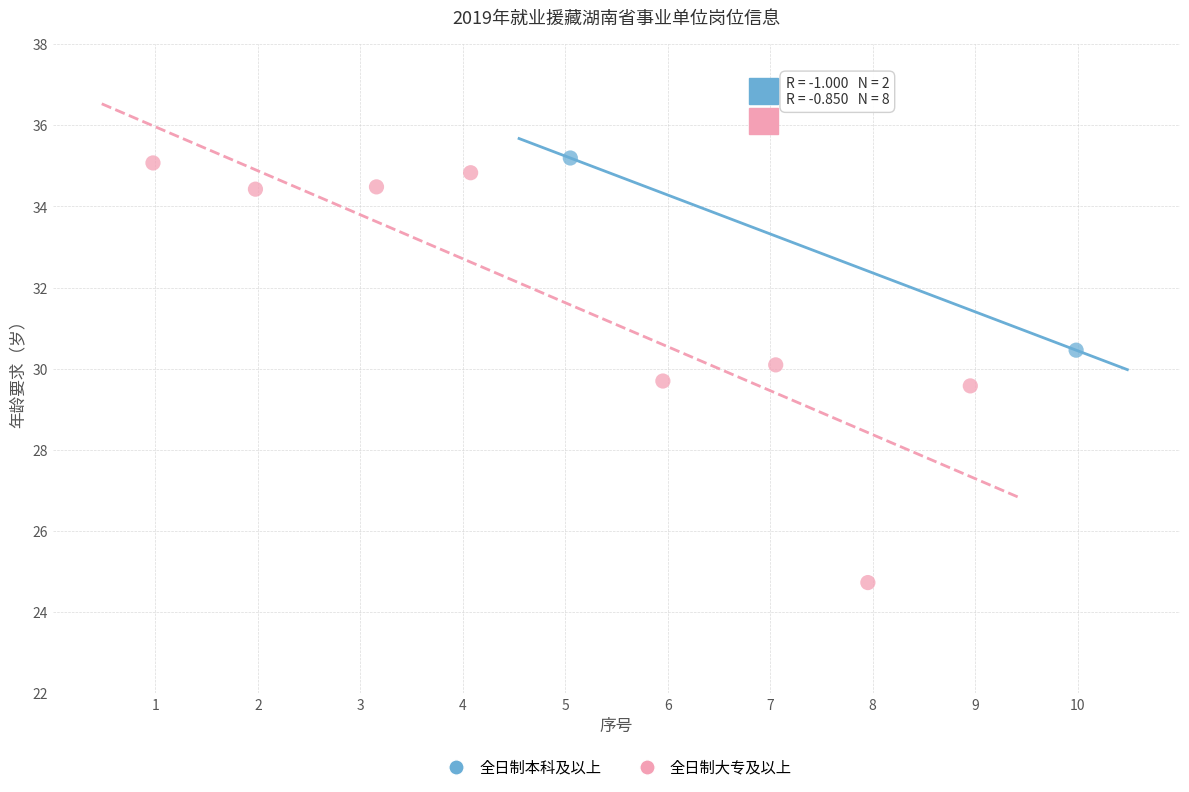

Which series has the widest spread of Y values?

全日制大专及以上